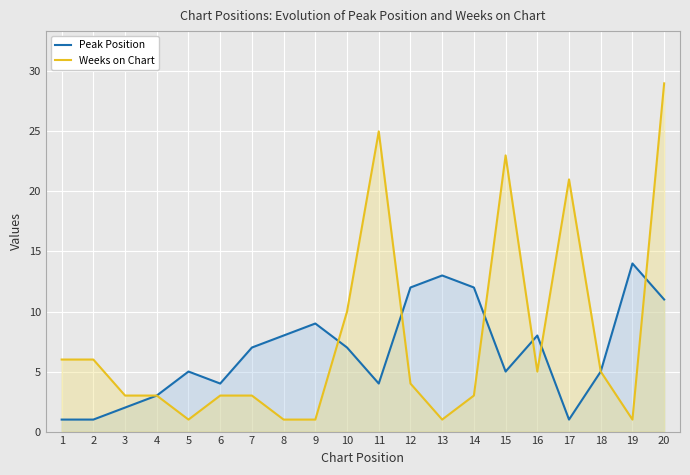

Between 15 and 17, which is larger?

15